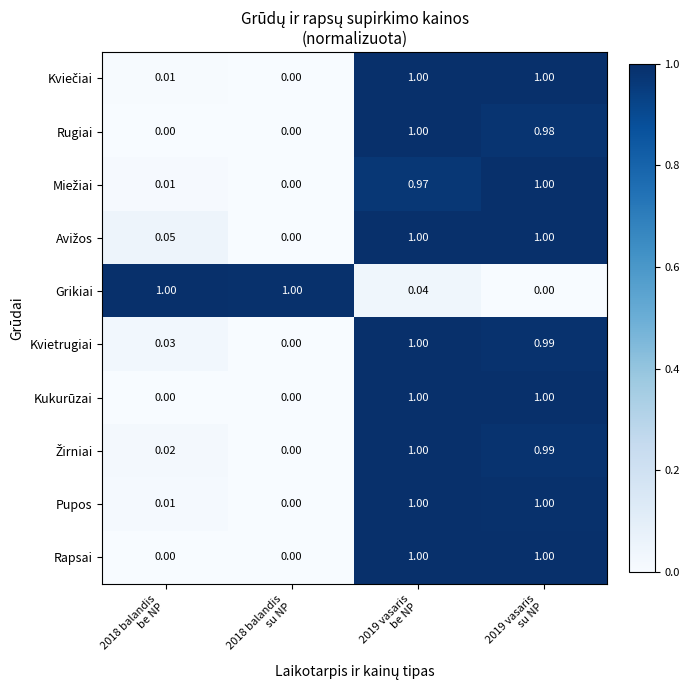

Count the number of data series in this chart.

10